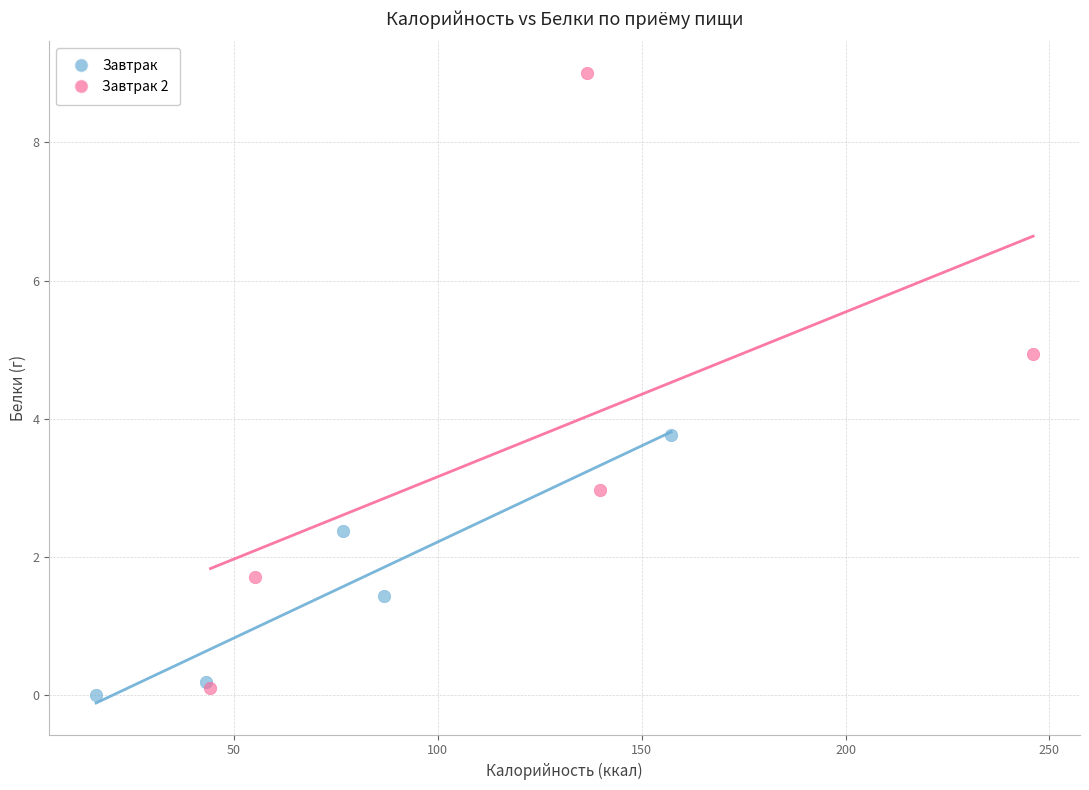

Which series contains the highest Y value?

Завтрак 2